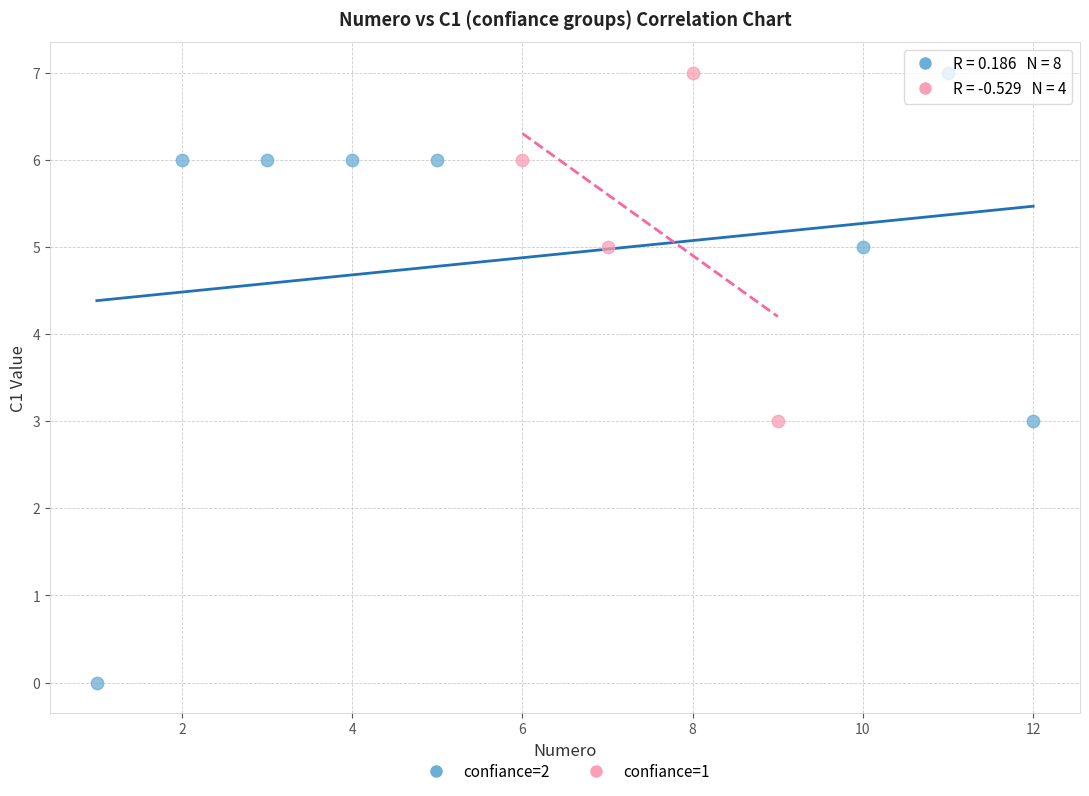

Which series has the widest spread of Y values?

confiance=2